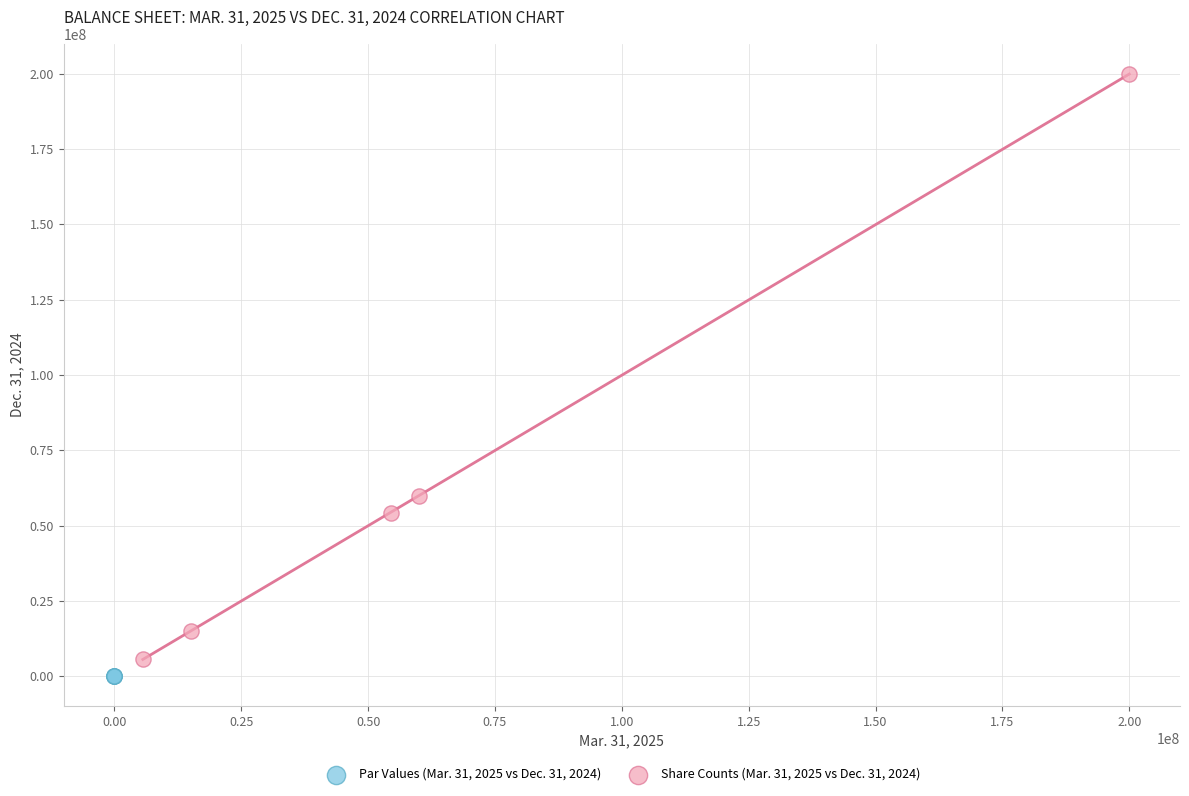

Which series has the widest spread of Y values?

Share Counts (Mar. 31, 2025 vs Dec. 31, 2024)